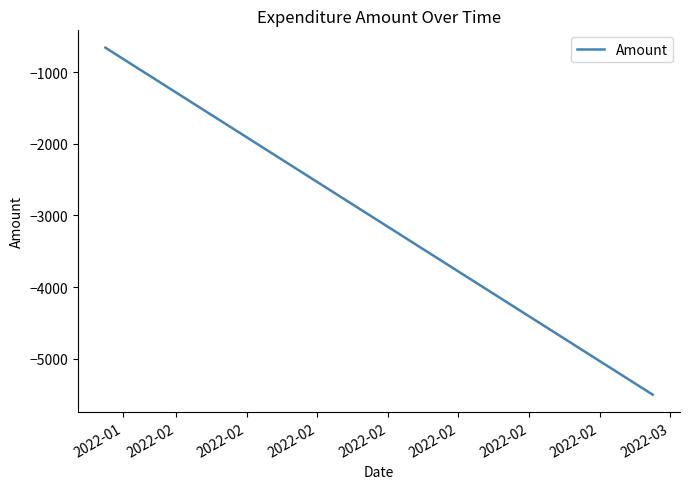

What is the average value?

-3080